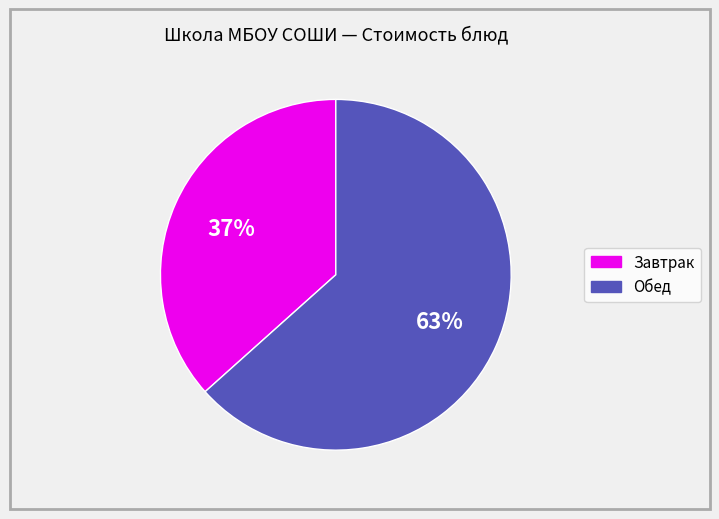

Is there any slice that represents more than half of the pie?

Yes